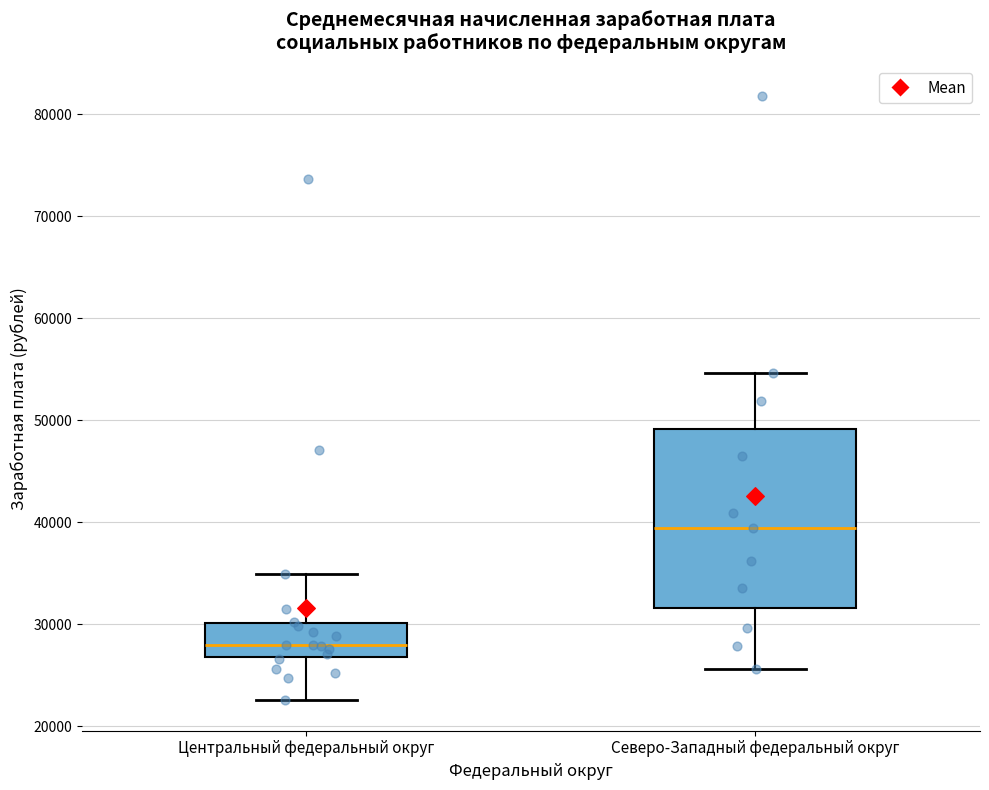

Which box is the tallest, from its lower edge to its upper edge?

Северо-Западный федеральный округ